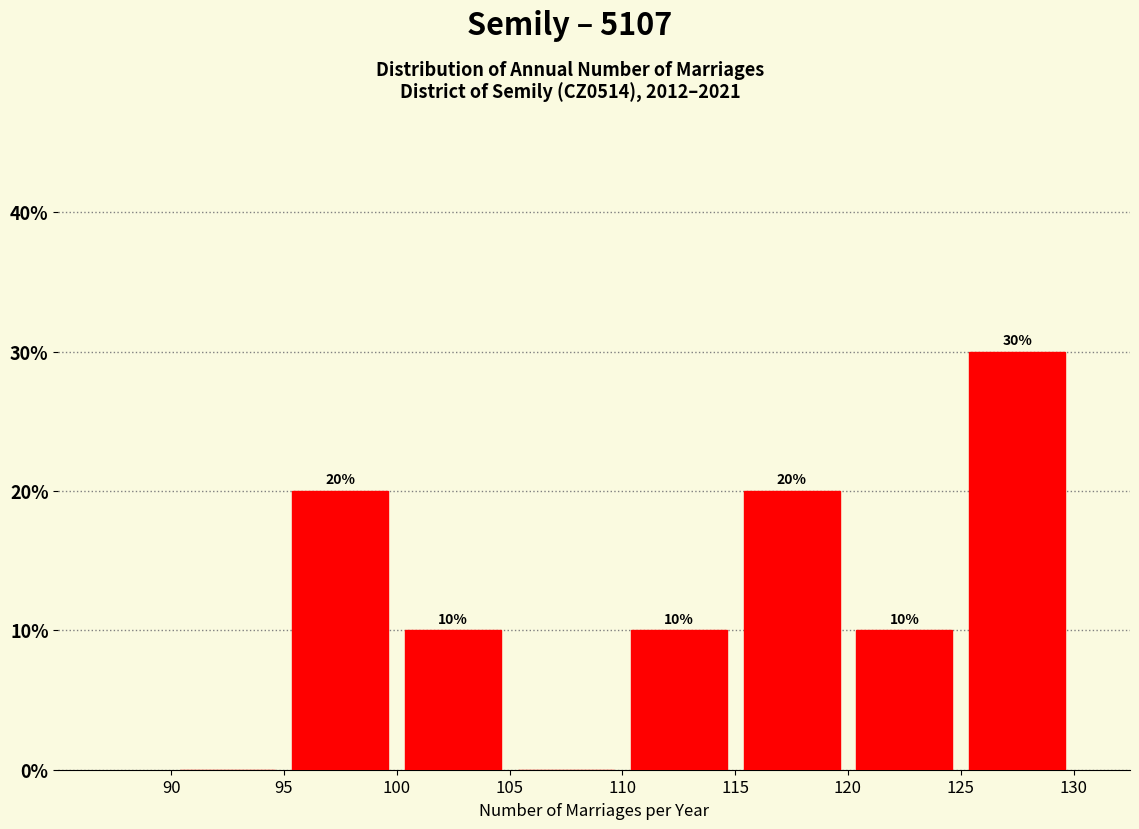

Over which range of the x-axis is the bar tallest?

125 to 130